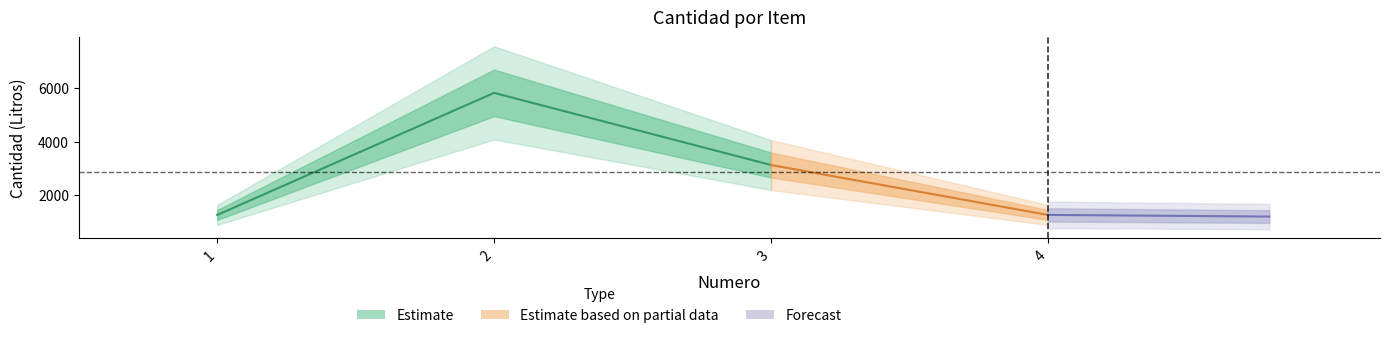

At which label is the value closest to 3536?

3